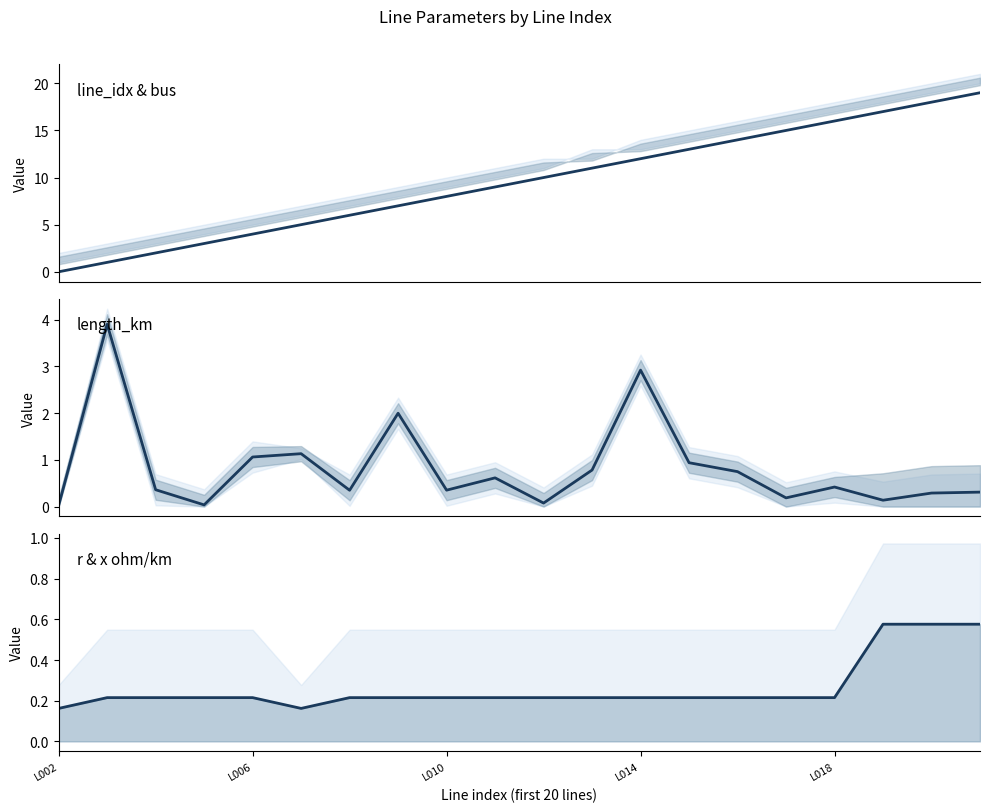

How many lines are shown in the chart?

3